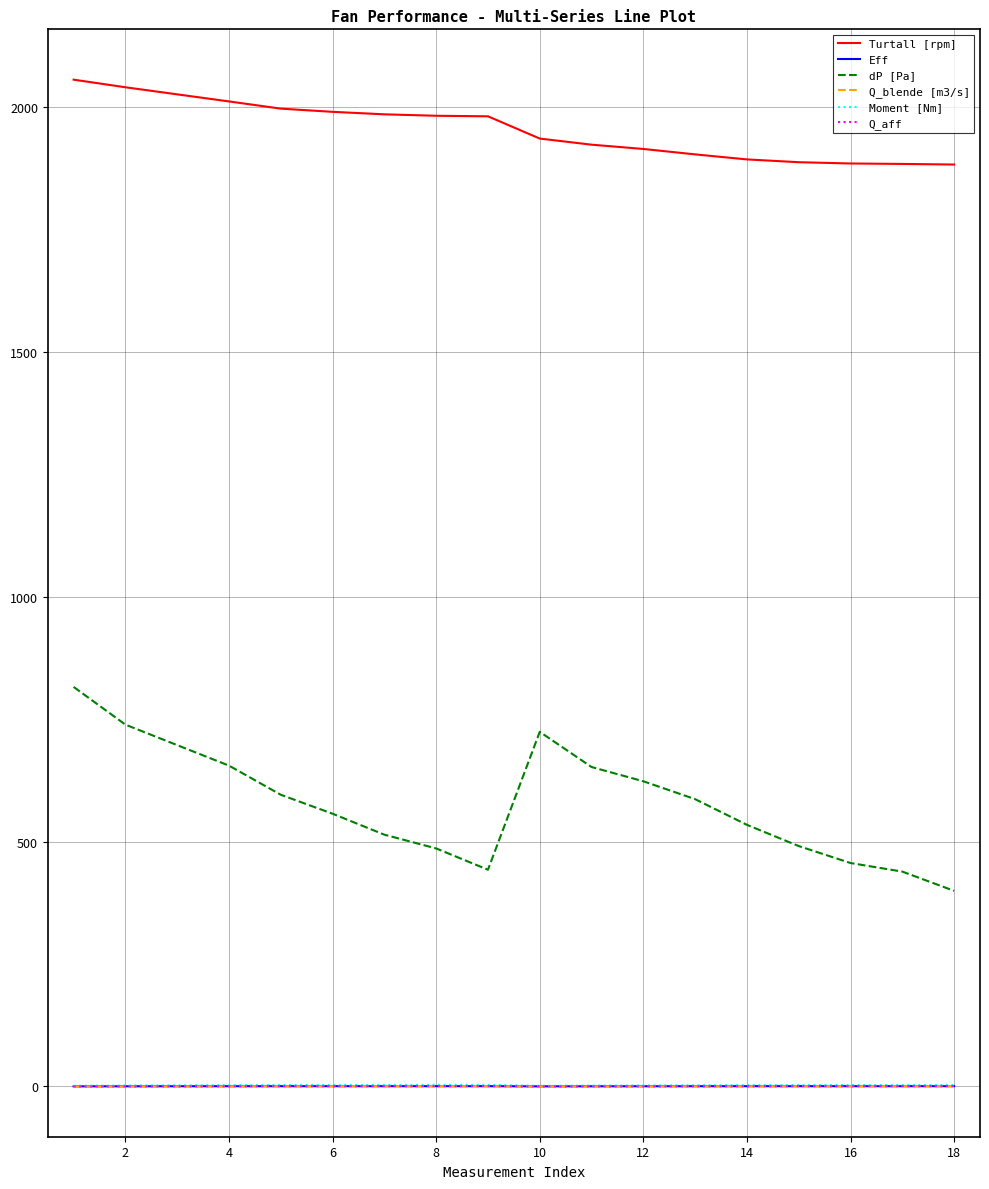

Which series has the largest total across all categories?

Turtall [rpm]